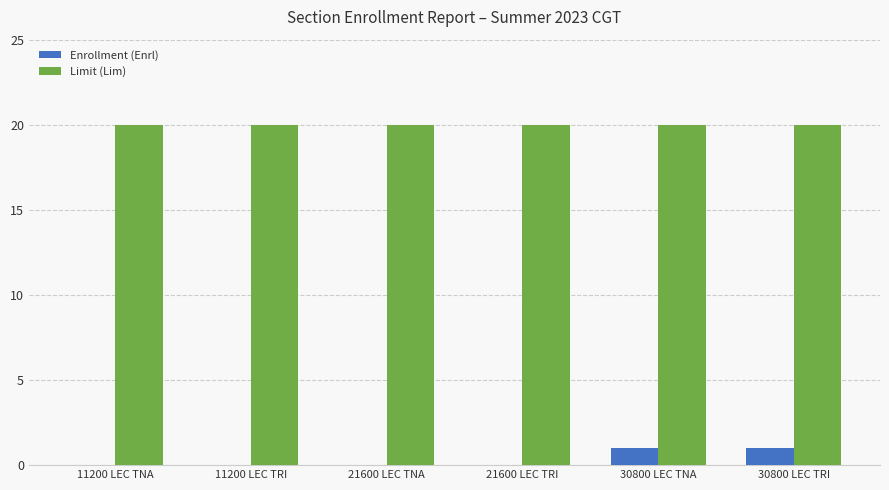

What is the sum of all Limit (Lim) values?

120